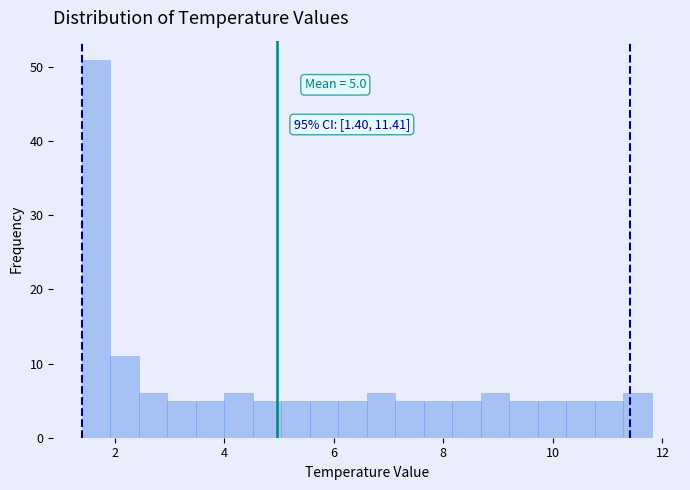

Read against the x-axis, roughly where is the centre of the tallest bar?

1.6